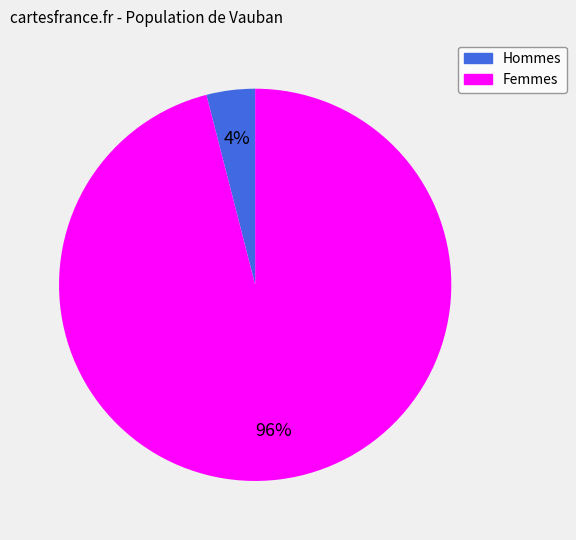

Is there any slice that represents more than half of the pie?

Yes